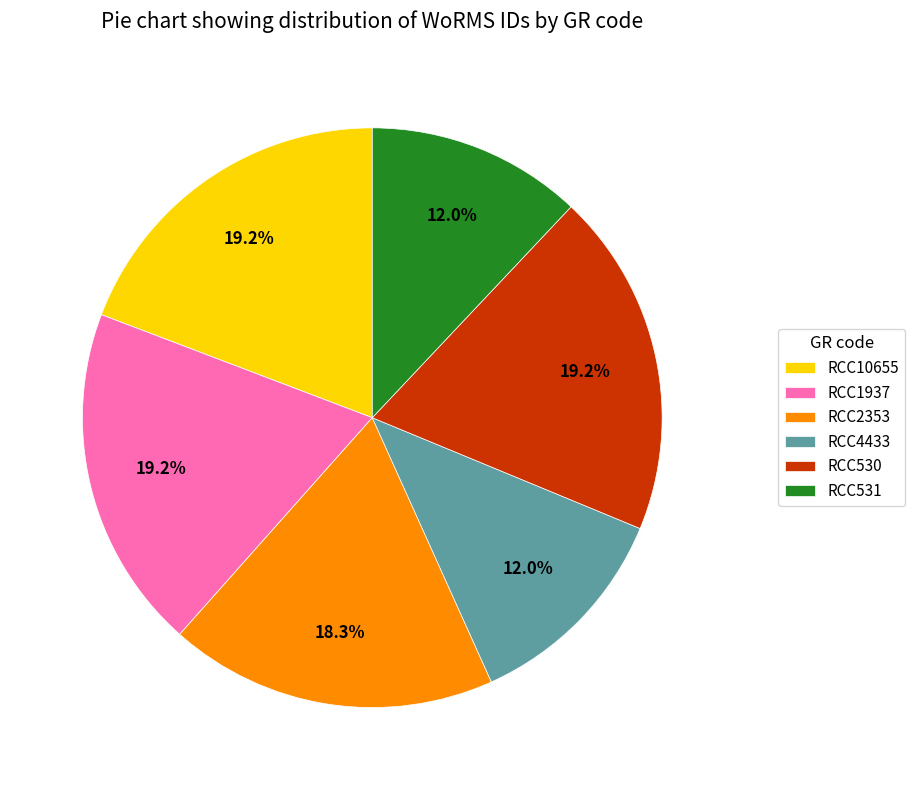

How much of the chart is everything except RCC530?

80.8%